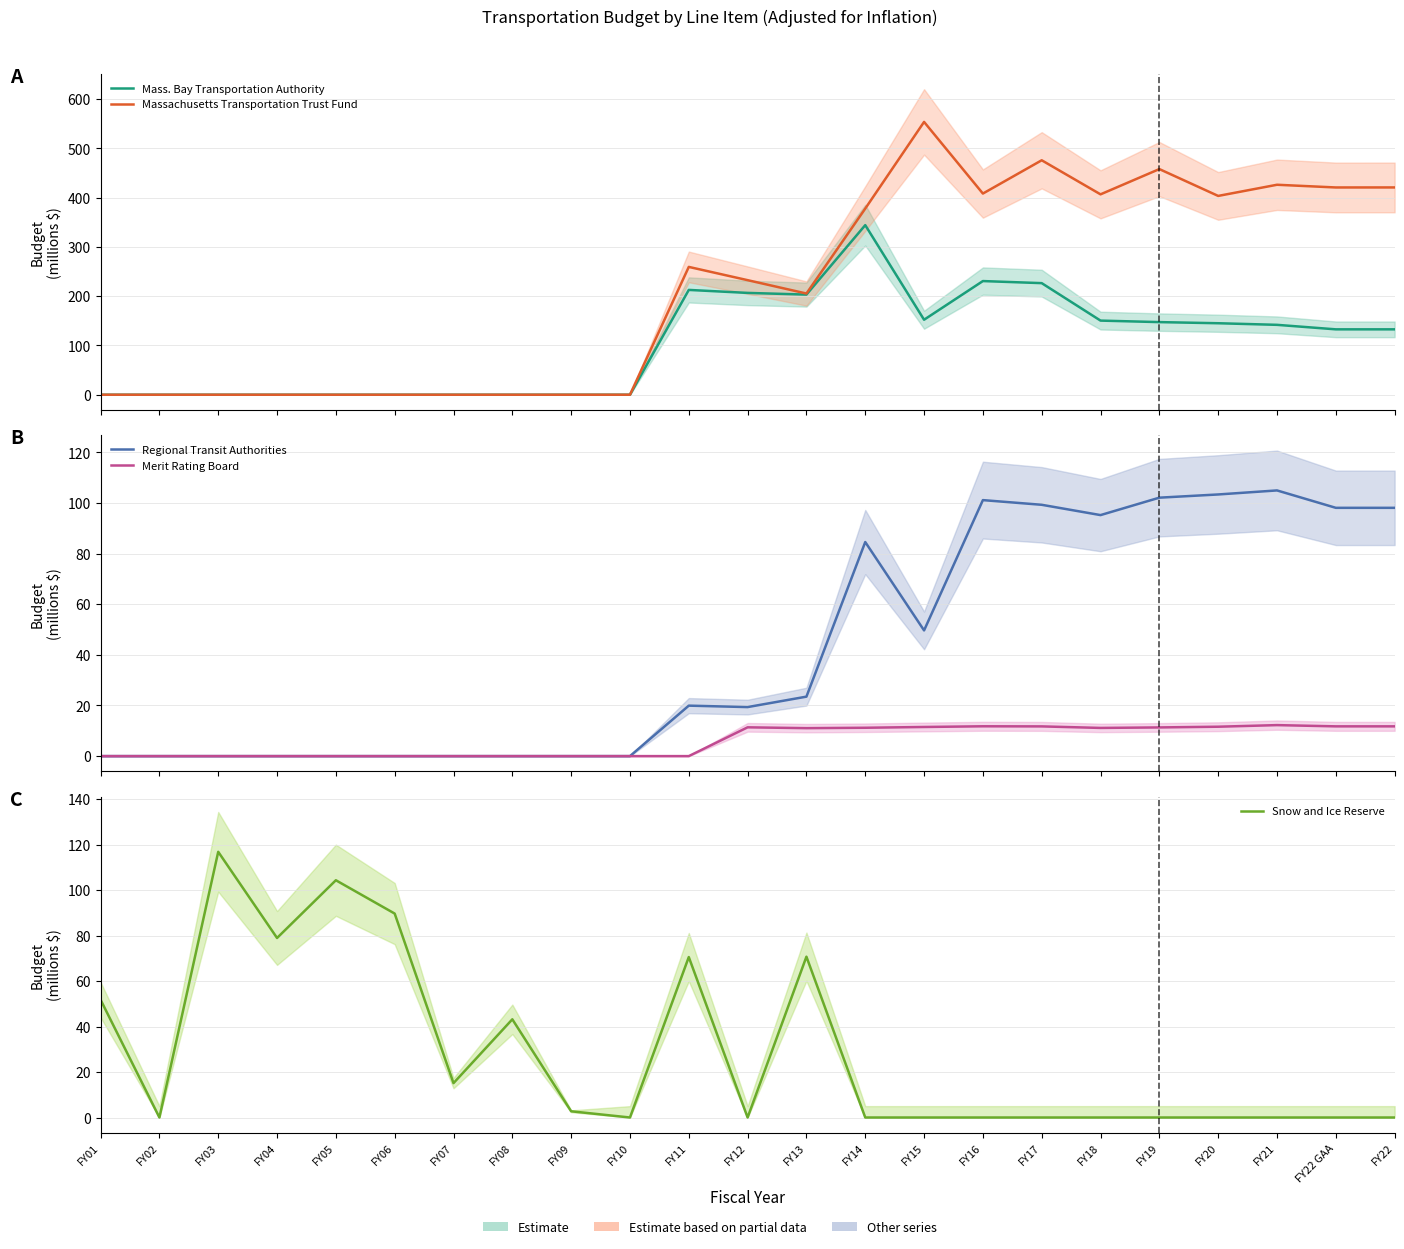

What is the maximum value for Massachusetts Transportation Trust Fund?

553.5